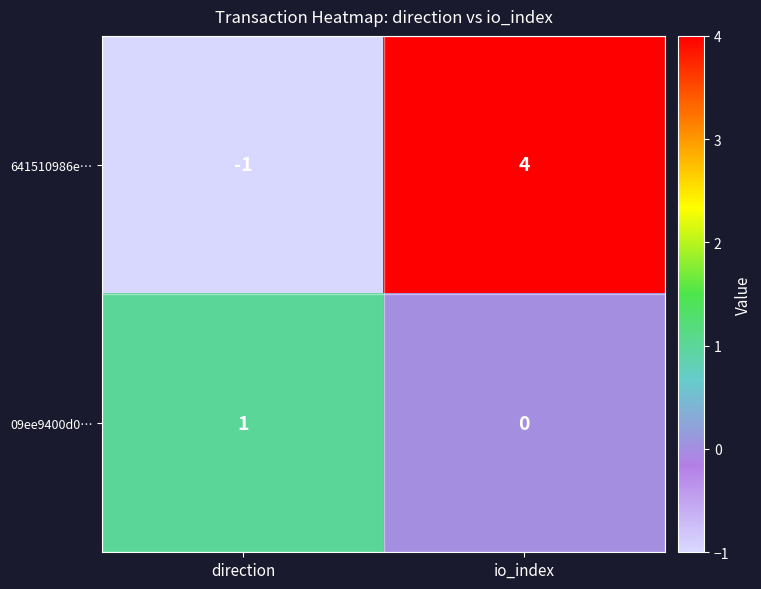

List the series in order of their overall mean, lowest first.

09ee9400d0…, 641510986e…